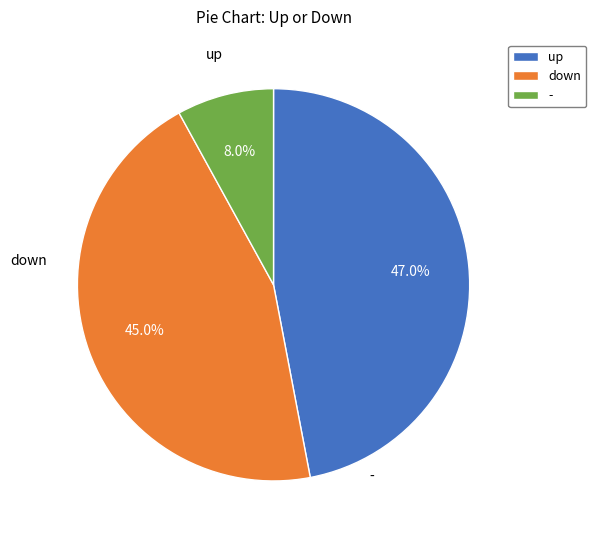

What percentage is the up slice, to the nearest percent?

47%